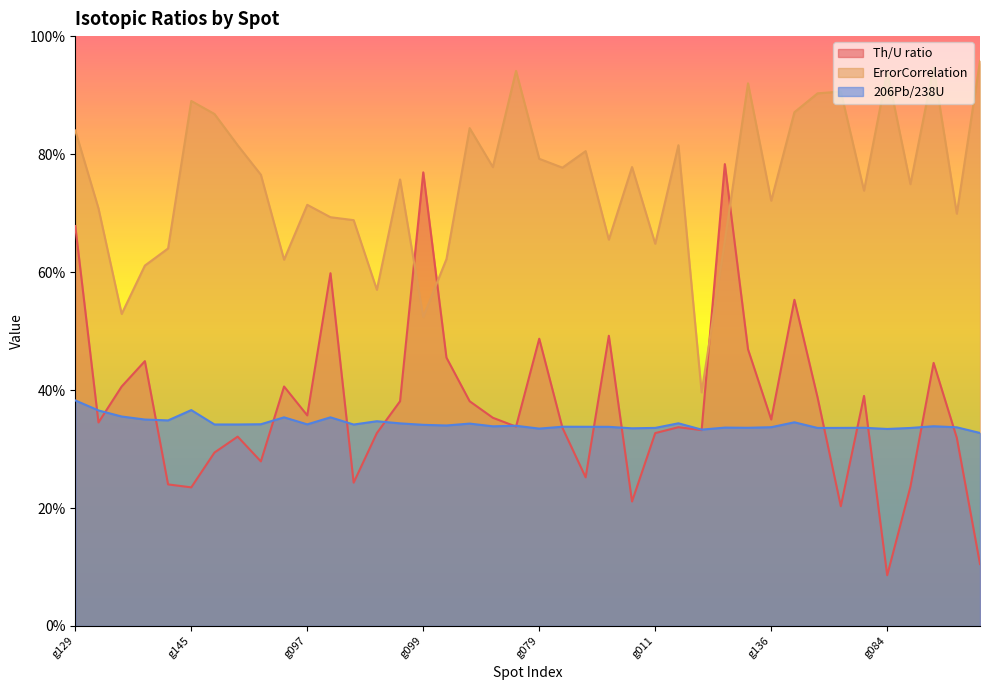

What is the approximate value of Th/U ratio at g145?

0.2